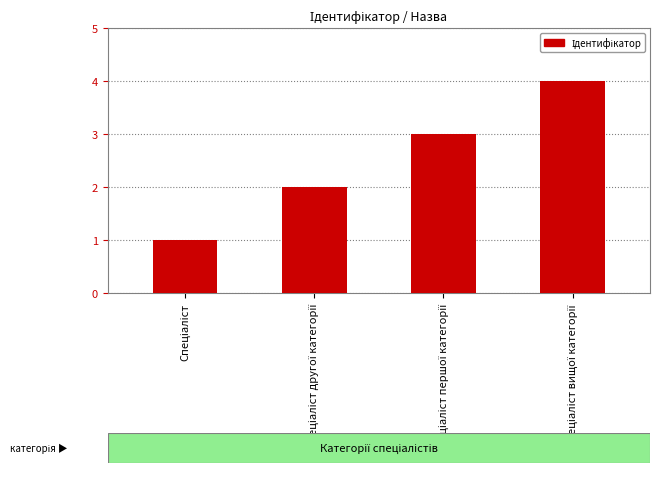

What is the sum of all values?

10